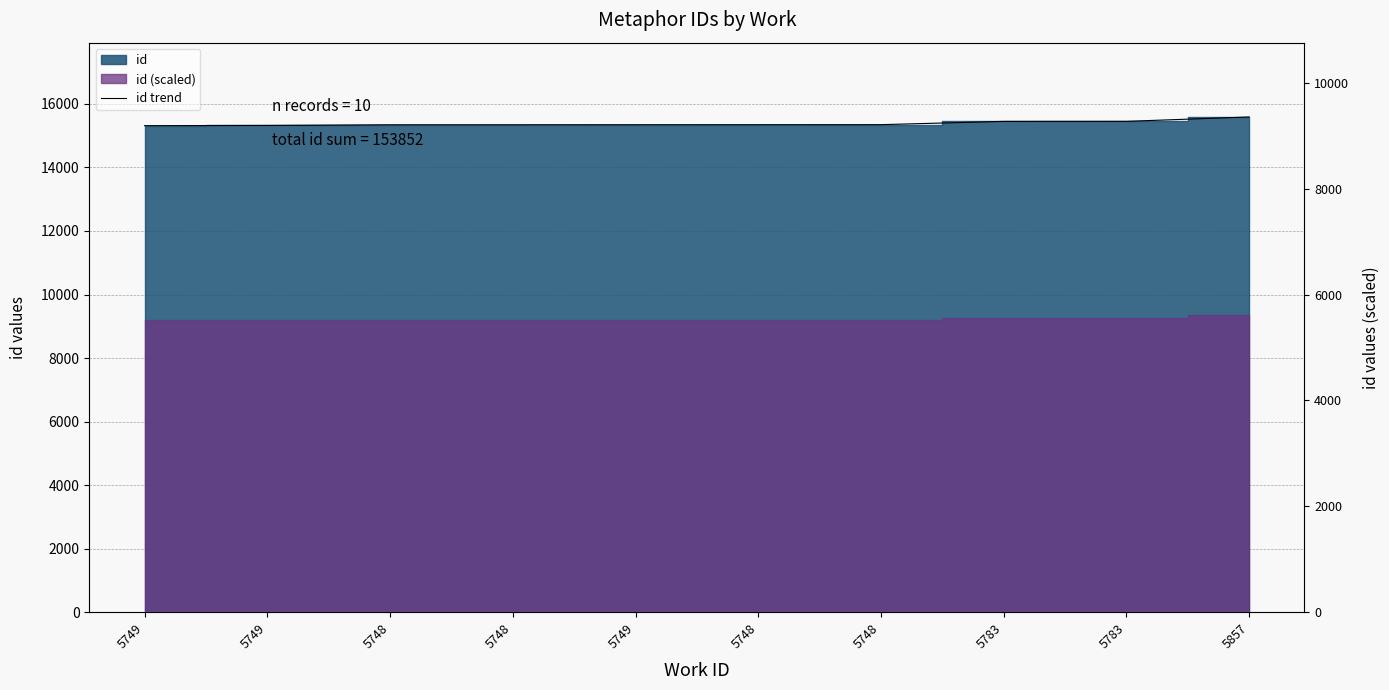

What is the minimum value shown in the chart?

15315